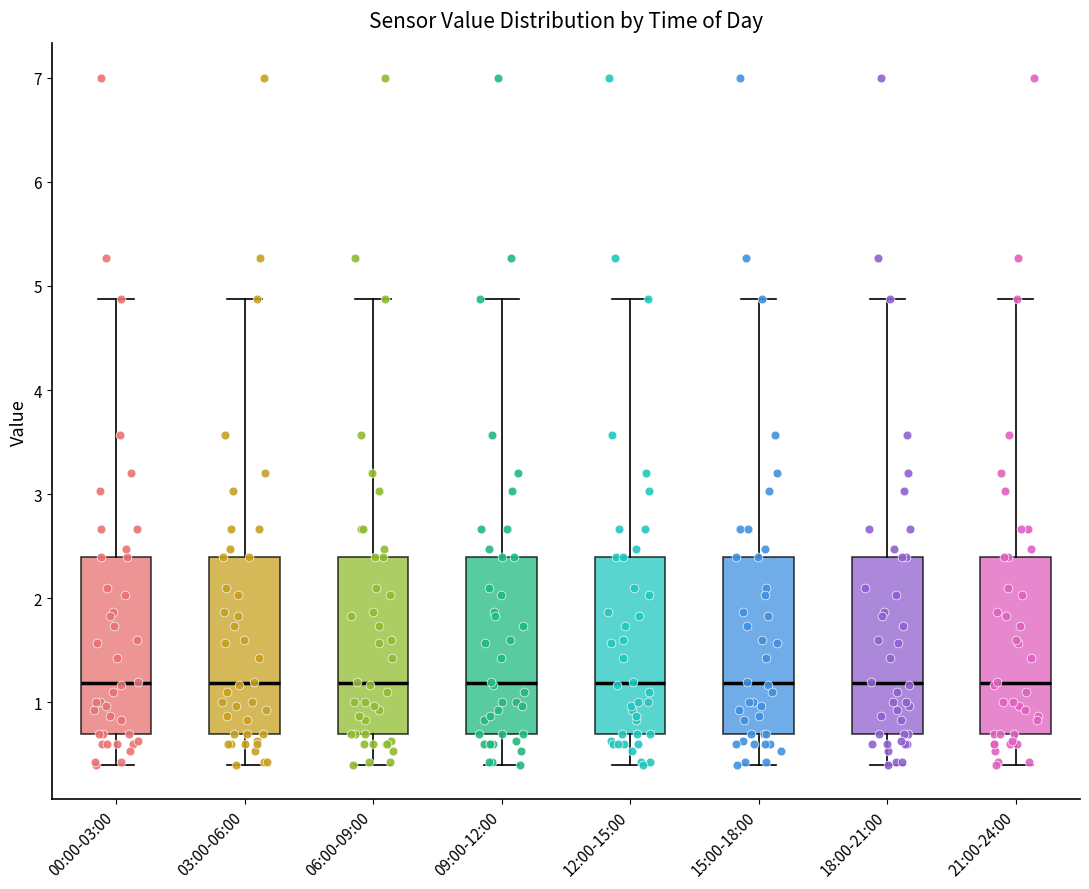

Reading left to right, read every box against the y-axis: the position of its median line, the range the box covers, and the ends of its whiskers. The values are not printed on the chart, so give them approximately, as read against the axis.

00:00-03:00: median 1.2, box 0.7 to 2.4, whiskers 0.4 to 4.9
03:00-06:00: median 1.2, box 0.7 to 2.4, whiskers 0.4 to 4.9
06:00-09:00: median 1.2, box 0.7 to 2.4, whiskers 0.4 to 4.9
09:00-12:00: median 1.2, box 0.7 to 2.4, whiskers 0.4 to 4.9
12:00-15:00: median 1.2, box 0.7 to 2.4, whiskers 0.4 to 4.9
15:00-18:00: median 1.2, box 0.7 to 2.4, whiskers 0.4 to 4.9
18:00-21:00: median 1.2, box 0.7 to 2.4, whiskers 0.4 to 4.9
21:00-24:00: median 1.2, box 0.7 to 2.4, whiskers 0.4 to 4.9